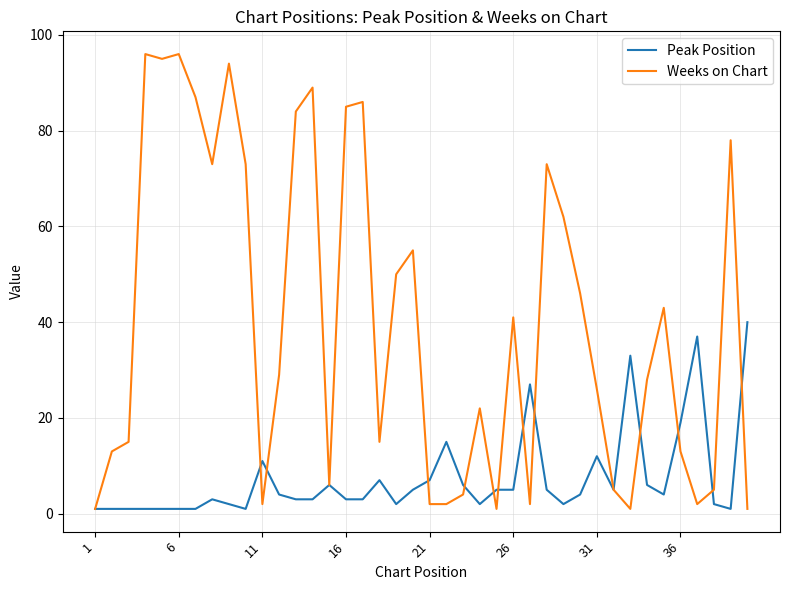

Reading left to right, what are all the values shown in this chart?

Peak Position: 1	1	1	1	1	1	1	3	2	1	11	4	3	3	6	3	3	7	2	5	7	15	6	2	5	5	27	5	2	4	12	5	33	6	4	19	37	2	1	40
Weeks on Chart: 1	13	15	96	95	96	87	73	94	73	2	29	84	89	6	85	86	15	50	55	2	2	4	22	1	41	2	73	62	46	26	5	1	28	43	13	2	5	78	1